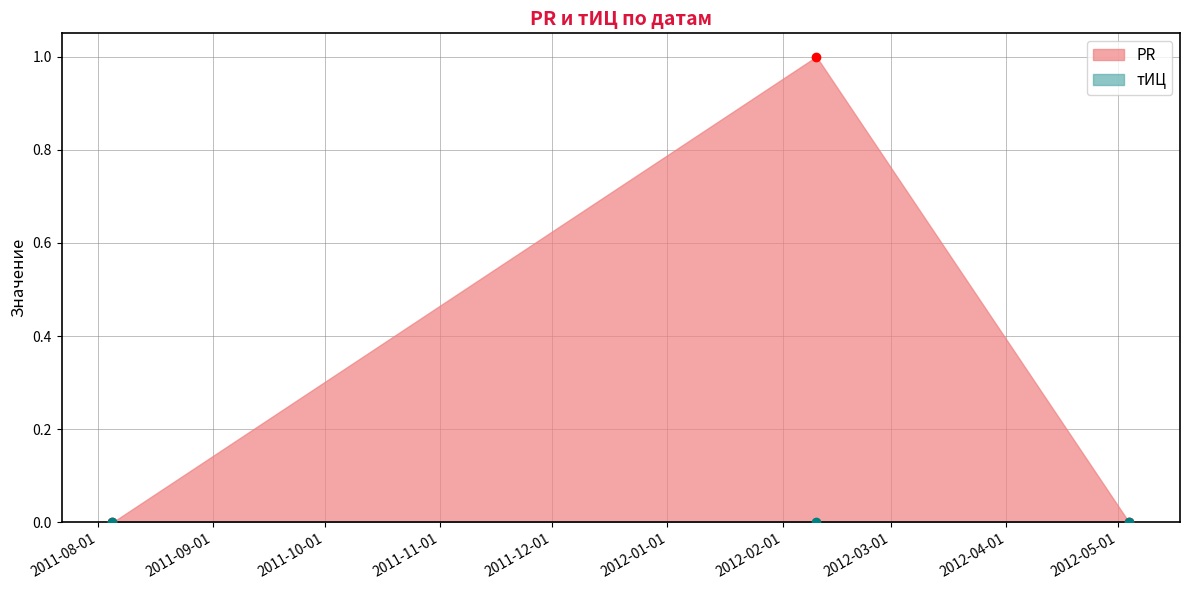

Does the chart have visible grid lines?

Yes